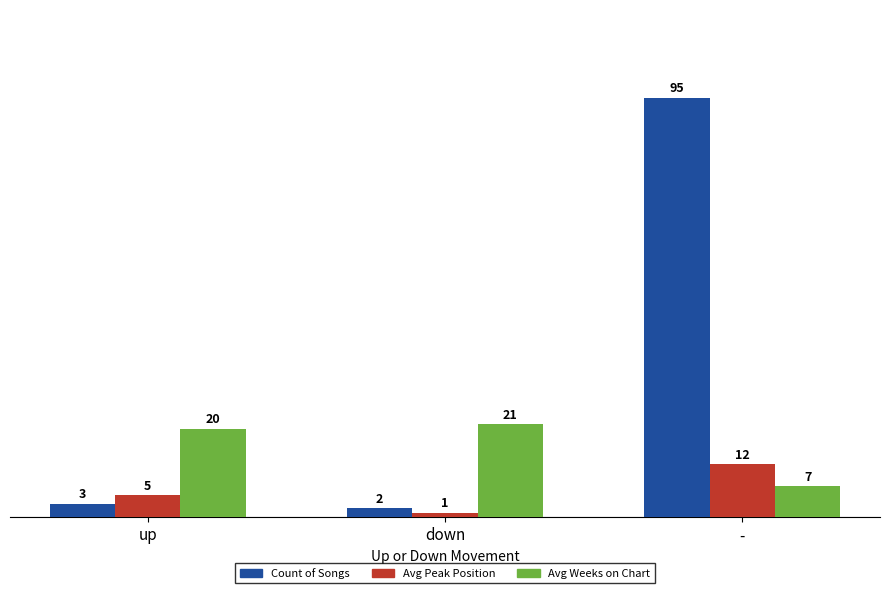

What is the difference between the highest and lowest values at down?

20